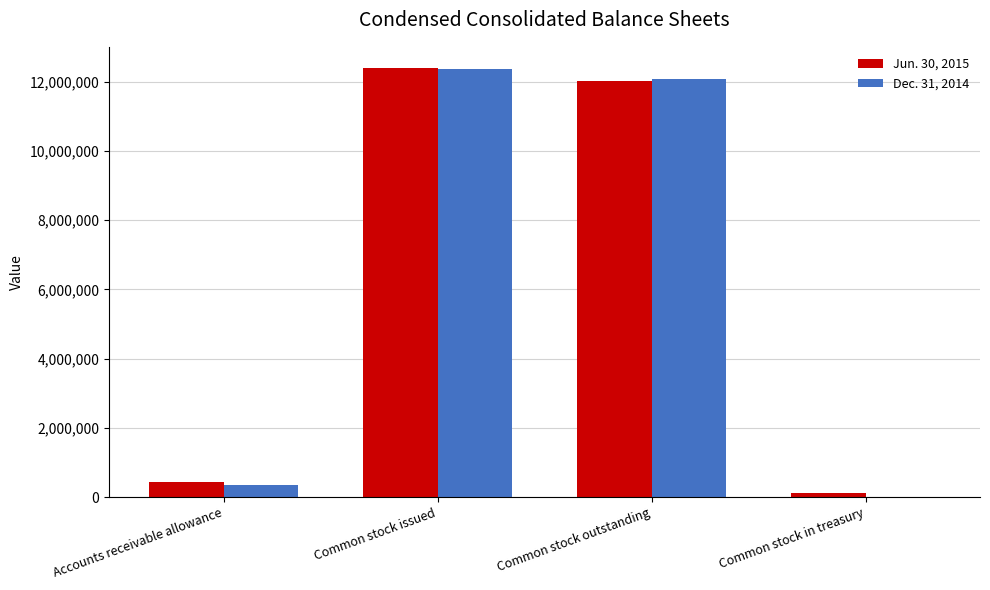

What is the sum of all Jun. 30, 2015 values?

24945683